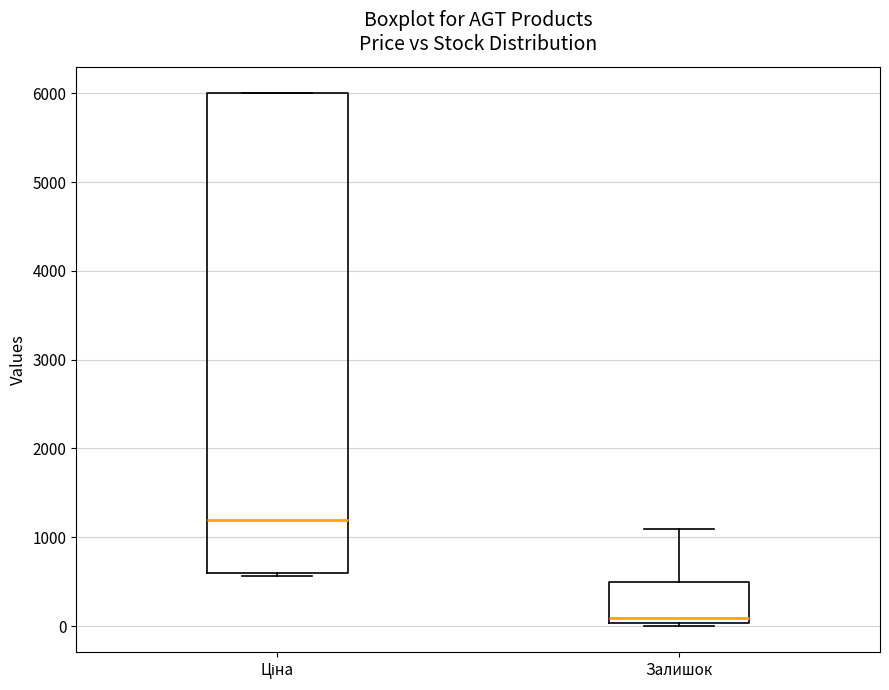

Where is the lower edge of the box for Ціна on the y-axis? The values are not printed on the chart, so give them approximately, as read against the axis.

600